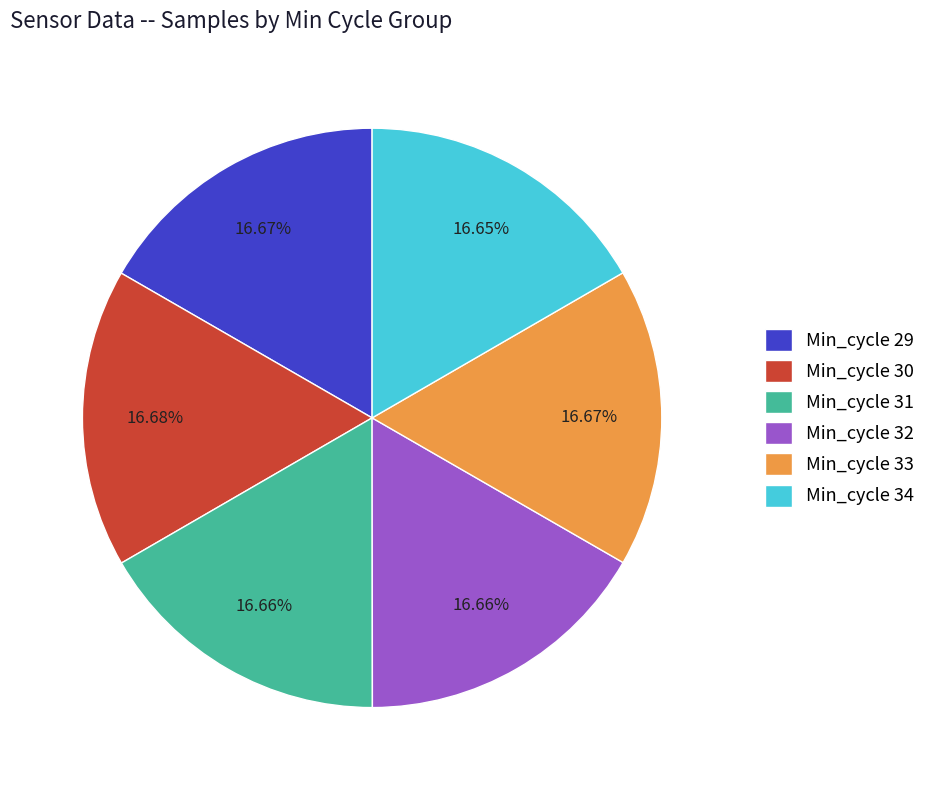

The Min_cycle 32 slice represents 17% of the pie. True or false?

True